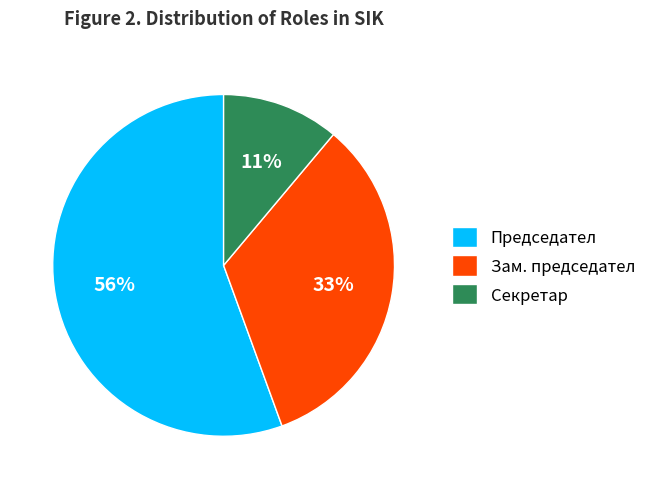

To the nearest percent, what percentage of the pie is Секретар?

11%